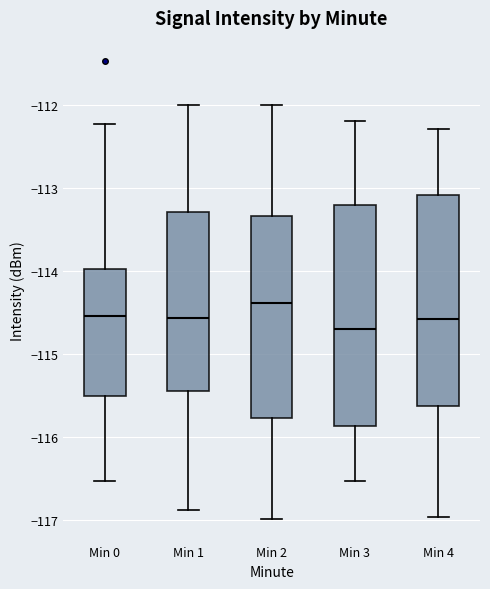

Which box is the tallest, from its lower edge to its upper edge?

Min 3